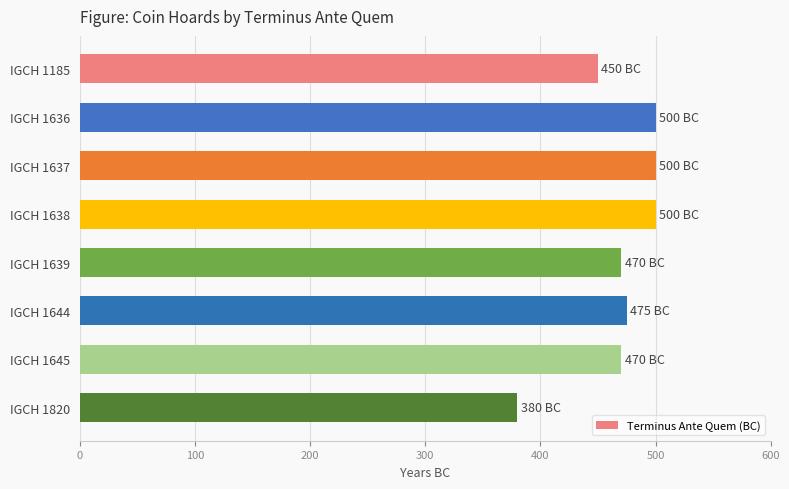

Reading top to bottom, list all the values displayed in this chart.

450	500	500	500	470	475	470	380